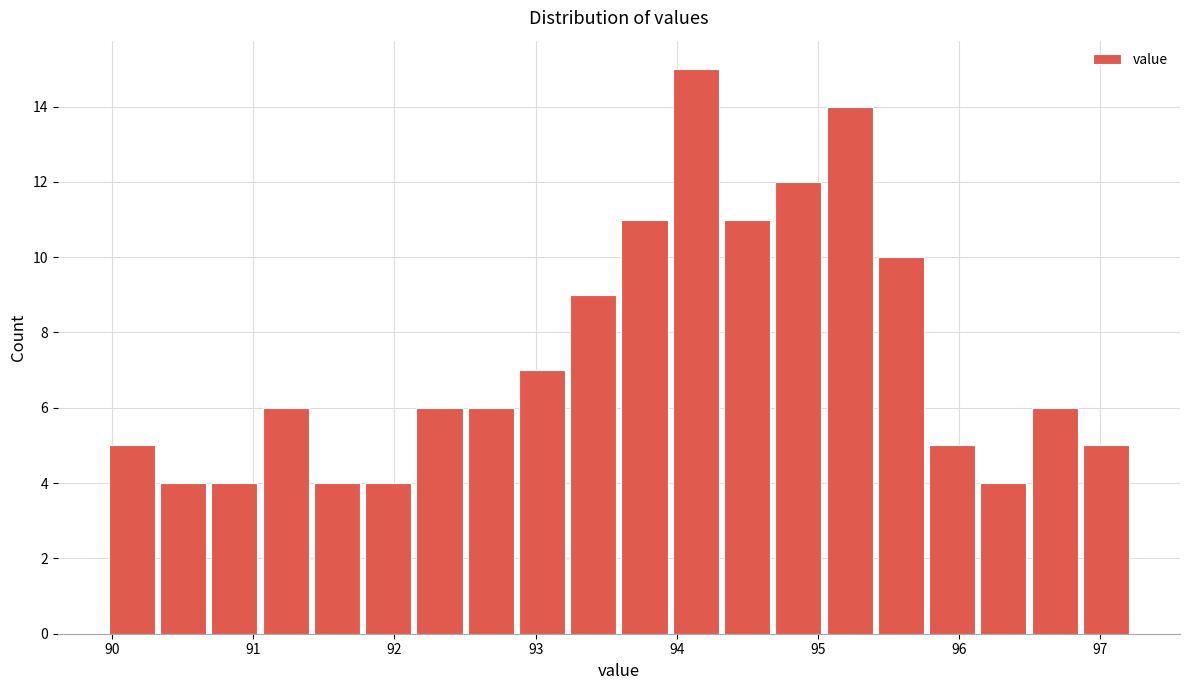

Around what value on the x-axis is the tallest bar? Give the approximate position of its centre, as read against the axis.

94.1